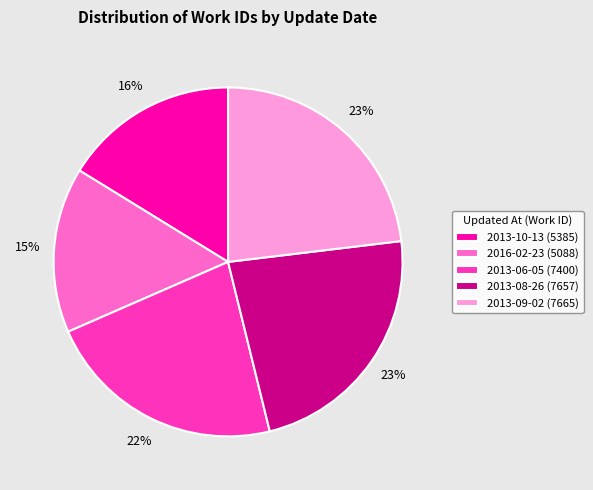

Is 2013-09-02 the majority of the pie?

No